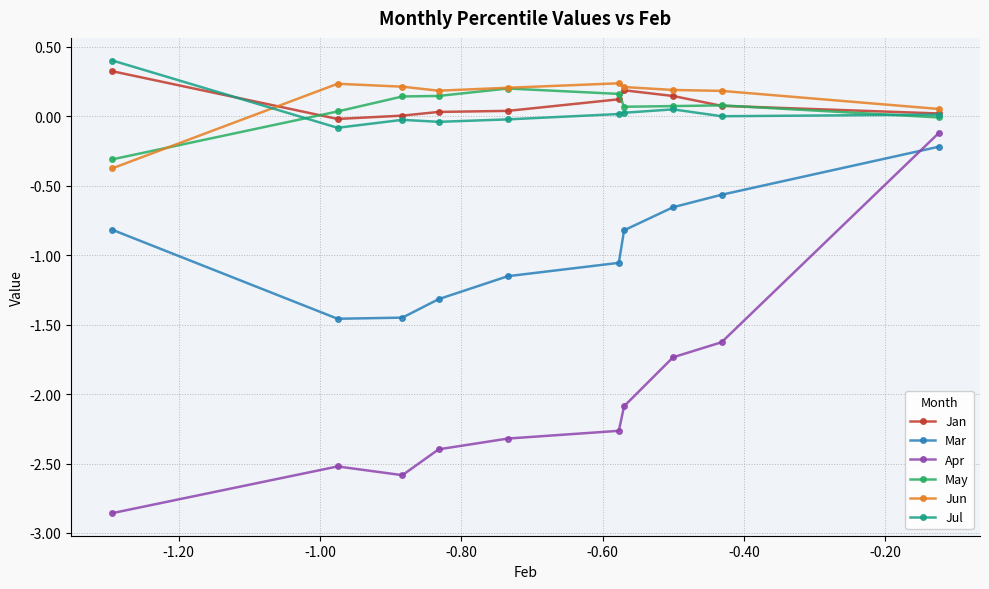

Does the chart display data point markers on the line(s)?

Yes